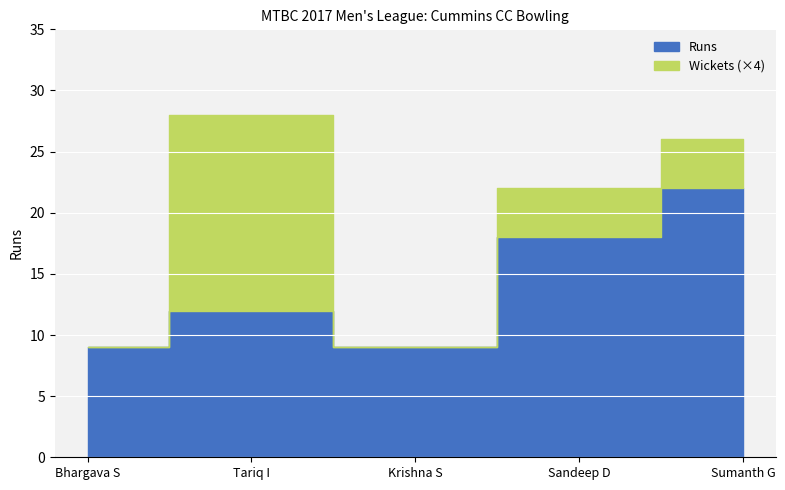

At which category does the chart reach its peak across all series?

Sumanth G